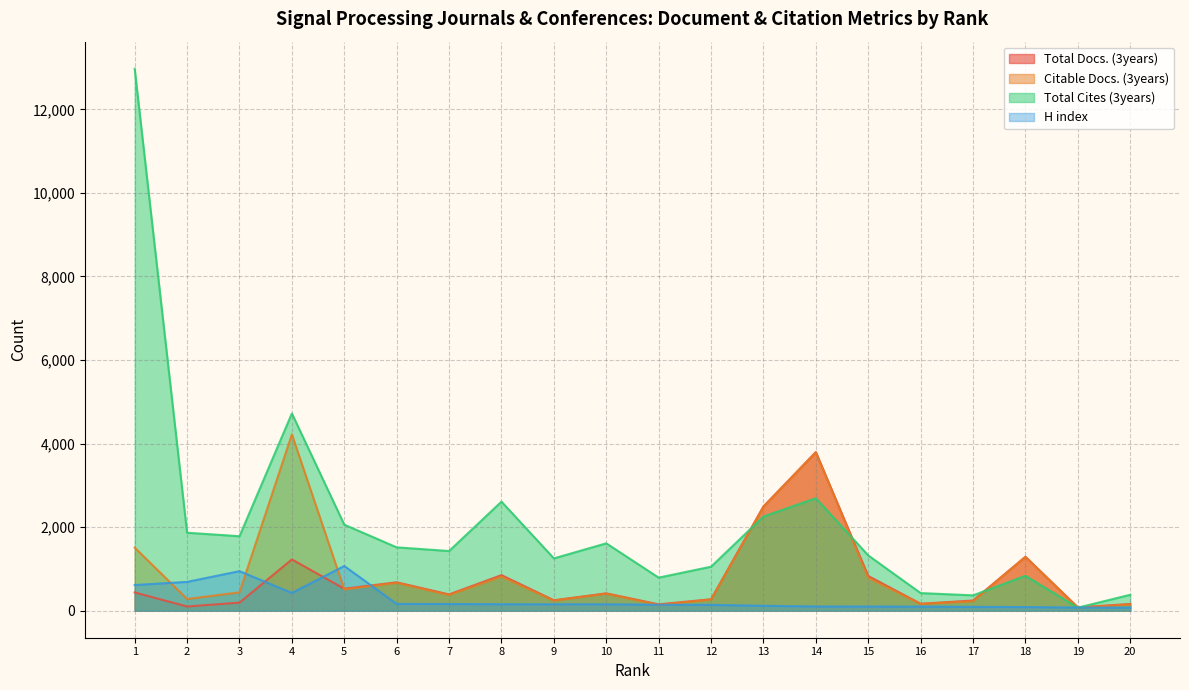

What is the difference between the highest and lowest values at 5?

1550